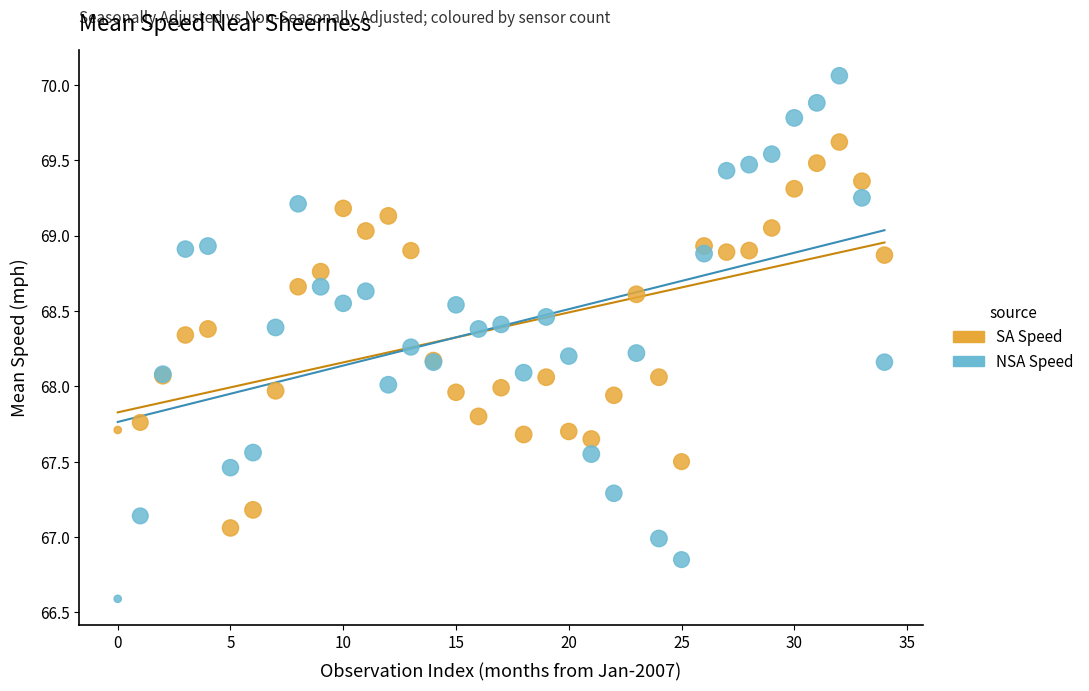

Which series has the largest Y range (max minus min)?

NSA Speed